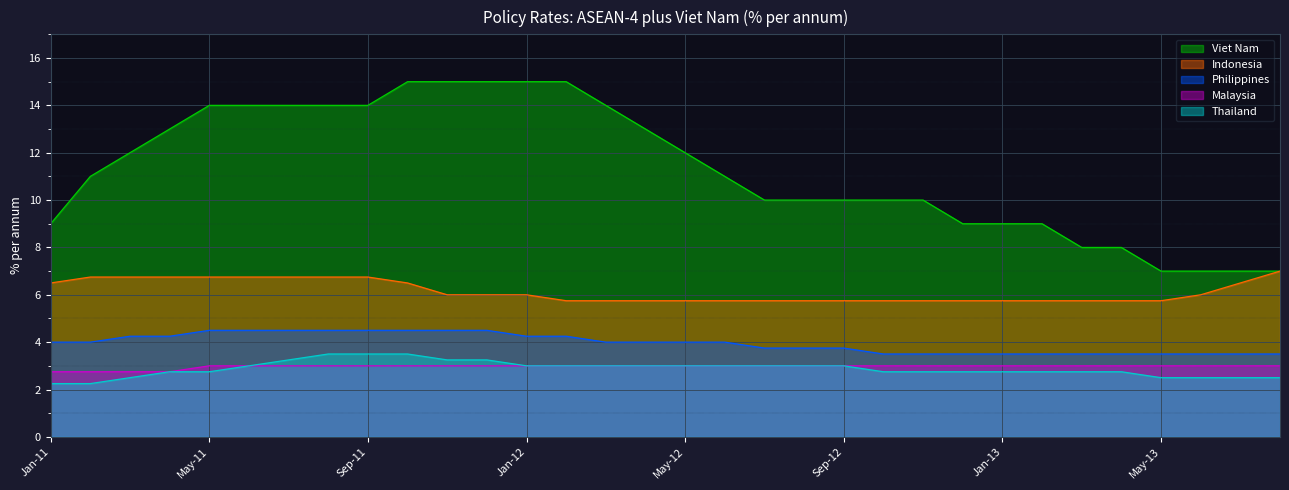

Between Nov-11 and Mar-12, which is larger?

Nov-11